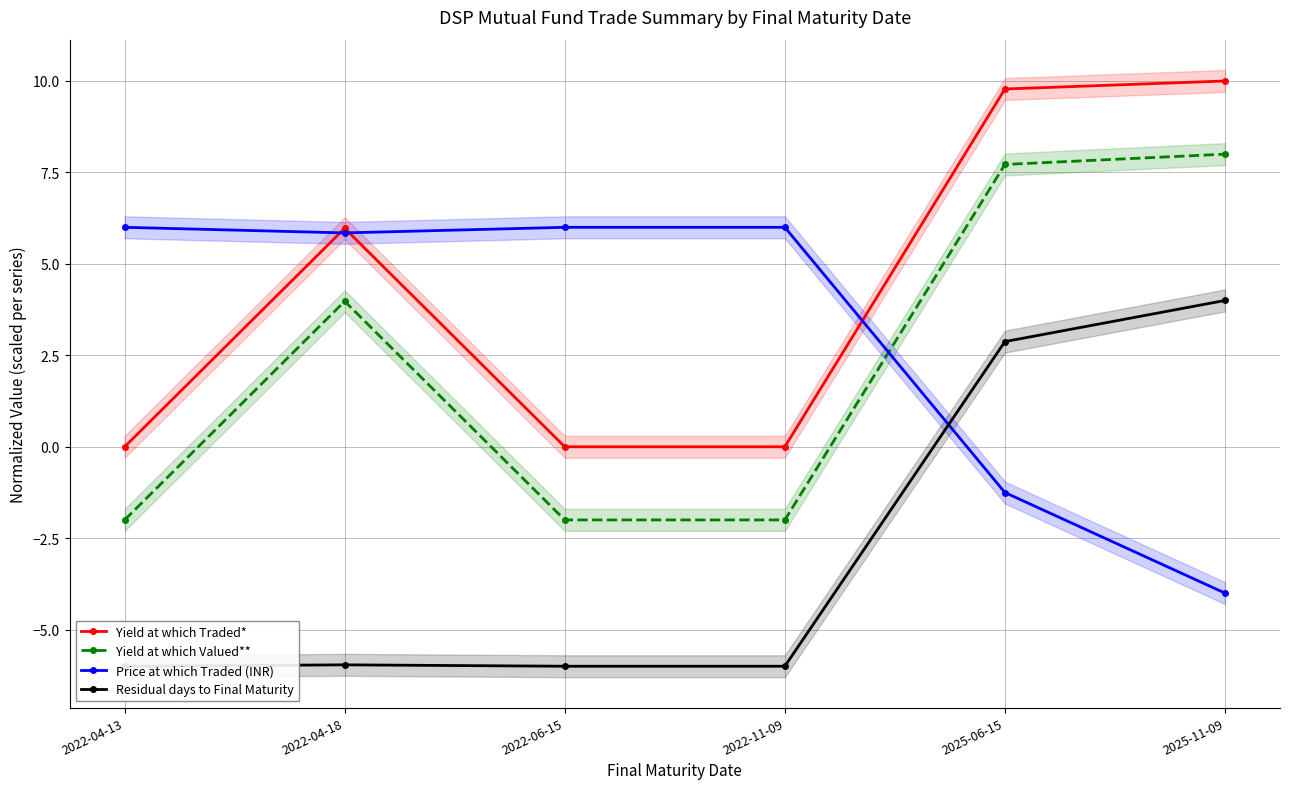

Between 2022-04-18 and 2022-06-15, which series saw the biggest shift?

Yield at which Valued**